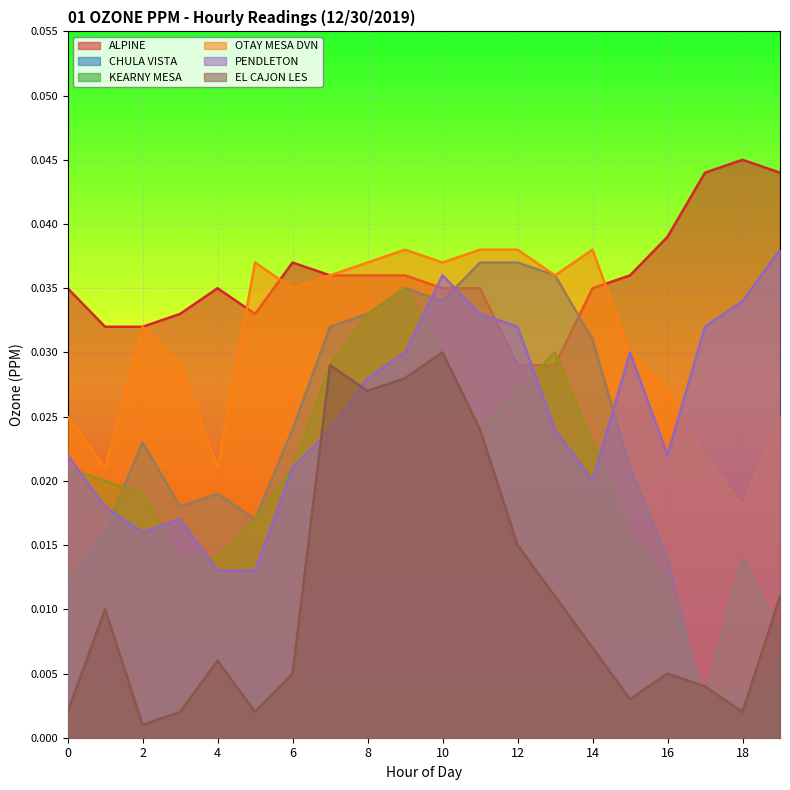

At which label is KEARNY MESA closest to 0?

17